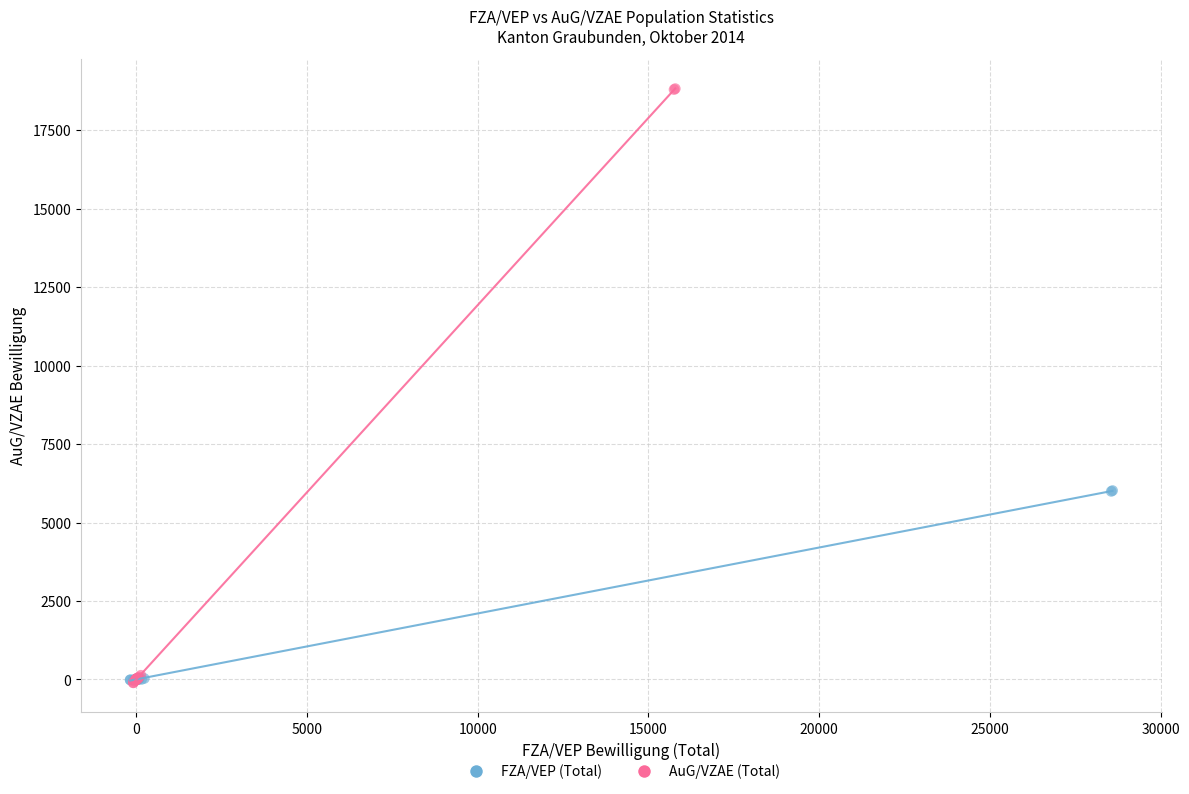

Which series reaches the maximum Y coordinate?

AuG/VZAE (Total)